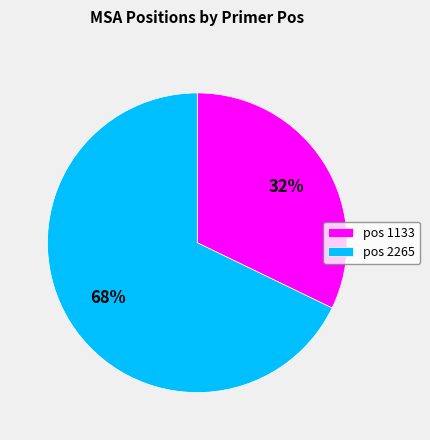

Rank the categories by value from highest to lowest.

pos 2265, pos 1133